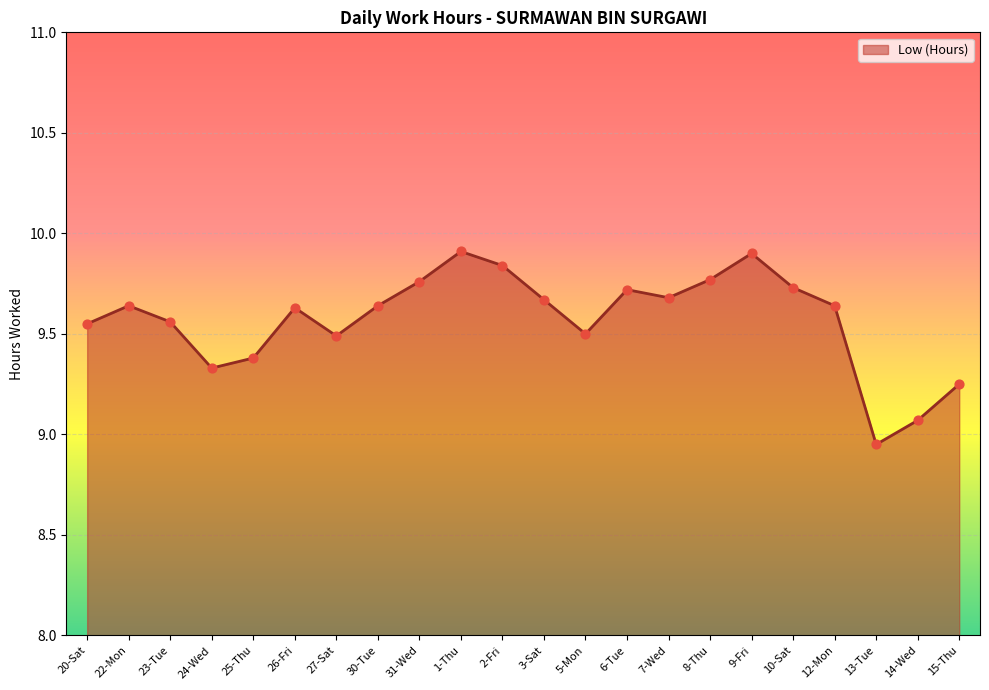

Approximately how many times larger is the value at 22-Mon compared to 13-Tue?

1.1